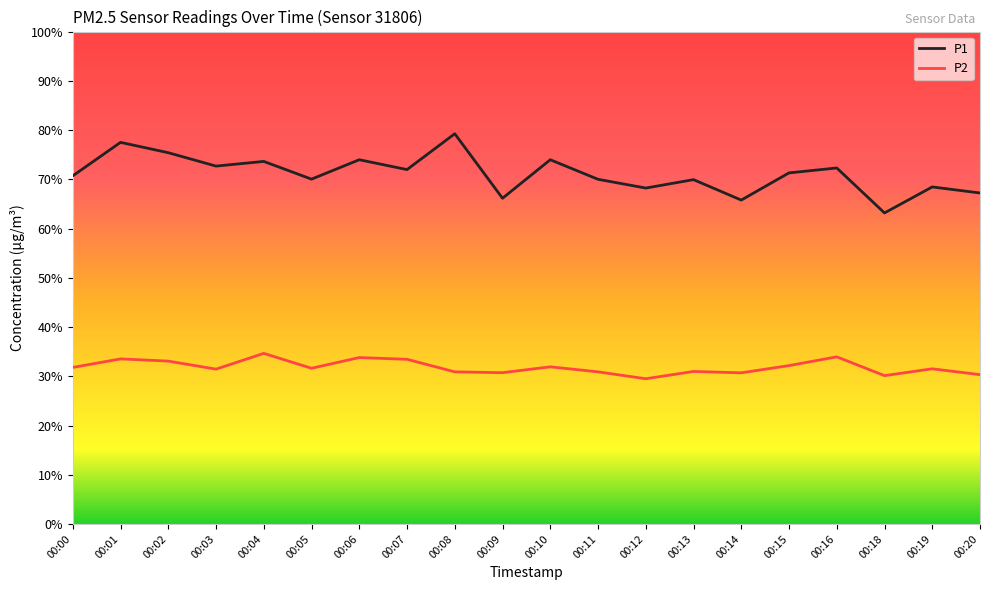

True or false: P1 and P2 cross at least once.

False